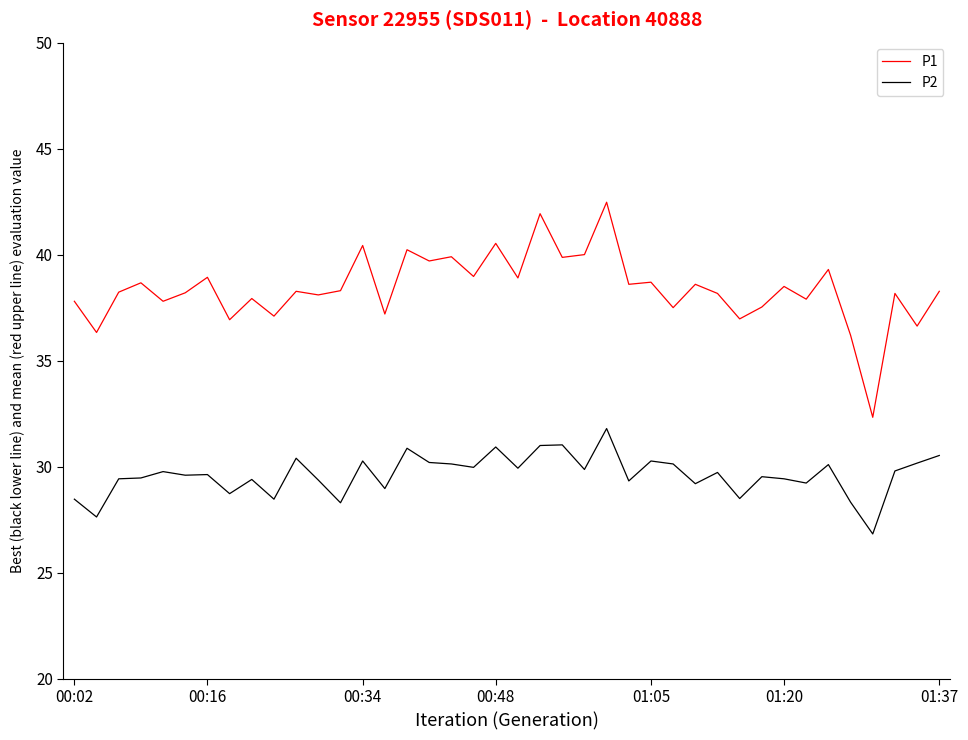

List the series in order of their overall mean, highest first.

P1, P2